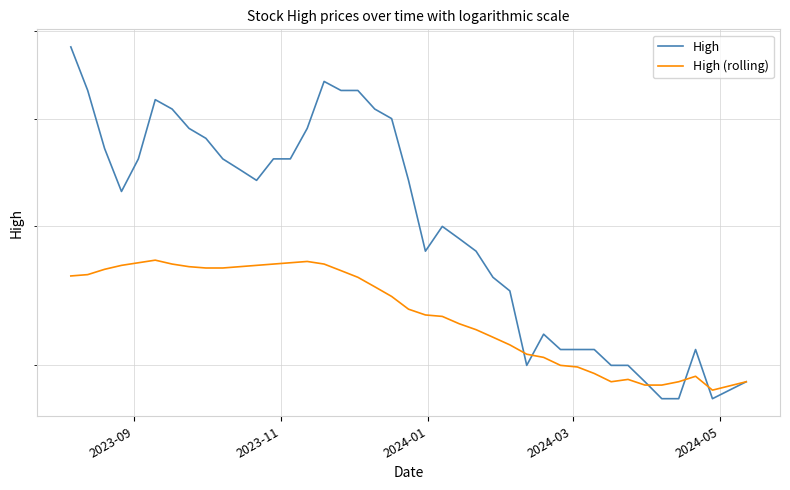

In High (rolling), how many points are higher than both neighbors (excluding endpoints)?

4